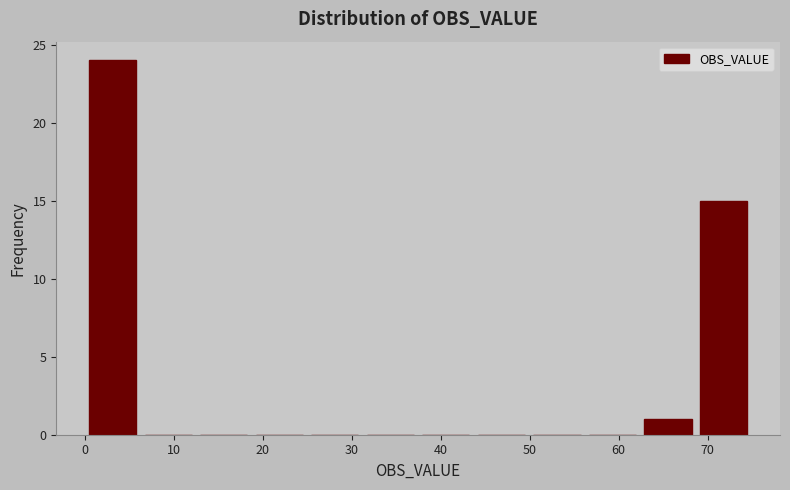

What is the height of the bar covering 0 to 6 on the x-axis? Neither the bar edges nor the heights are printed on the chart, so give them approximately, as read against the axes.

24